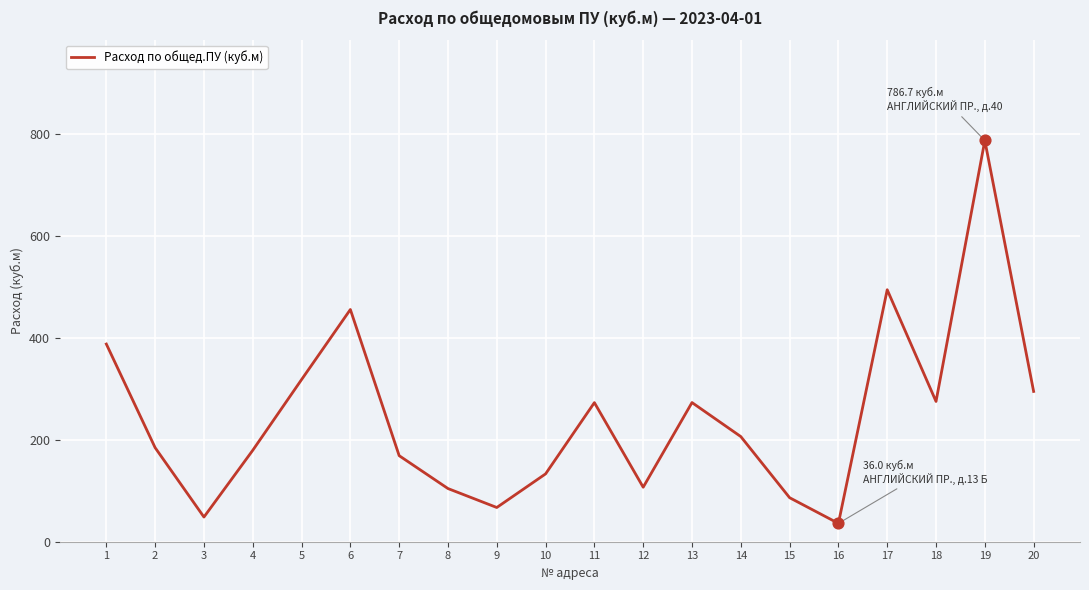

Approximately how many times larger is the value at 3 compared to 18?

0.2